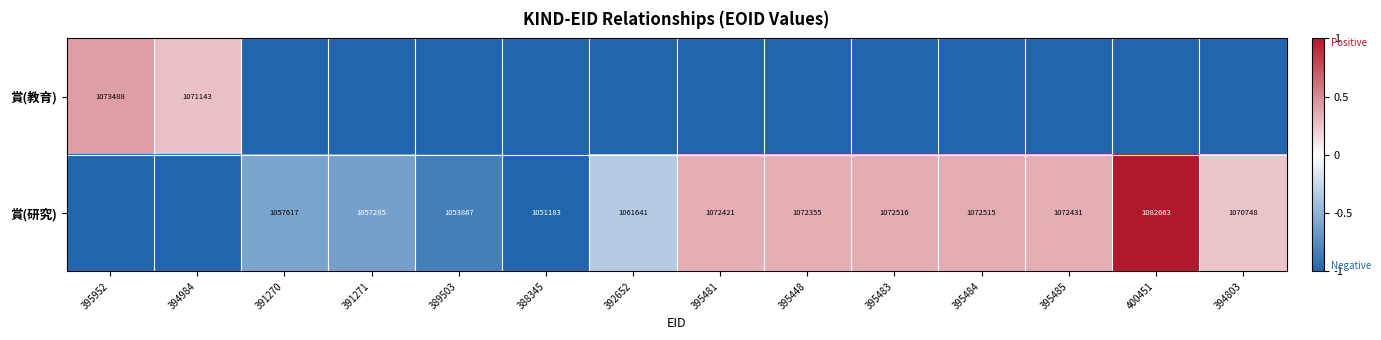

What is the sum of the 賞(研究) values at 395448 and 395484?

2144870